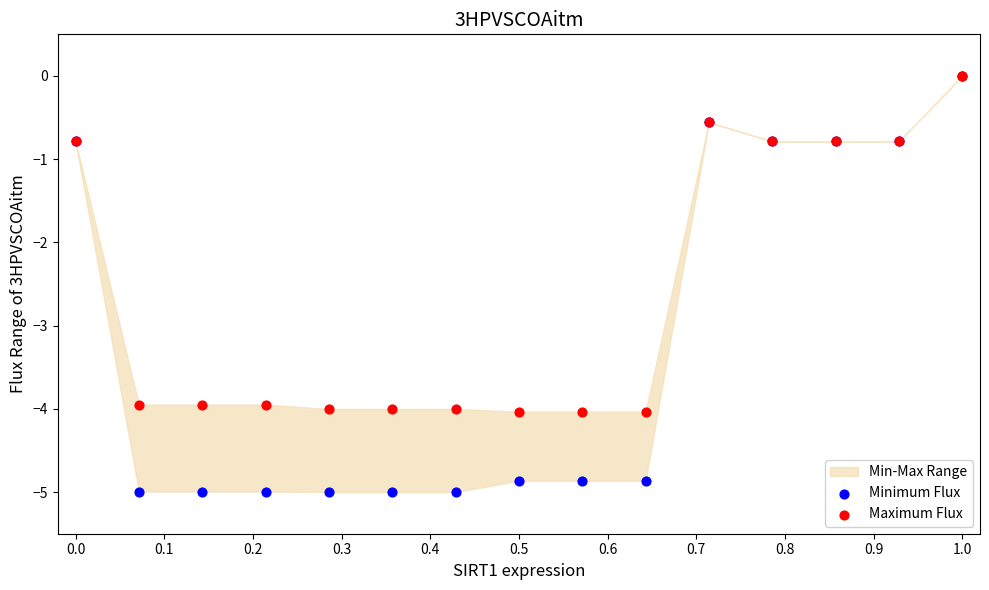

Which series has the largest Y range (max minus min)?

Minimum Flux